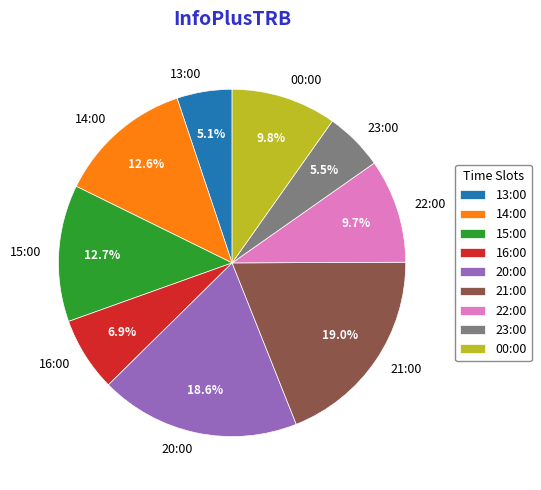

What percentage is the 15:00 slice, to the nearest percent?

13%